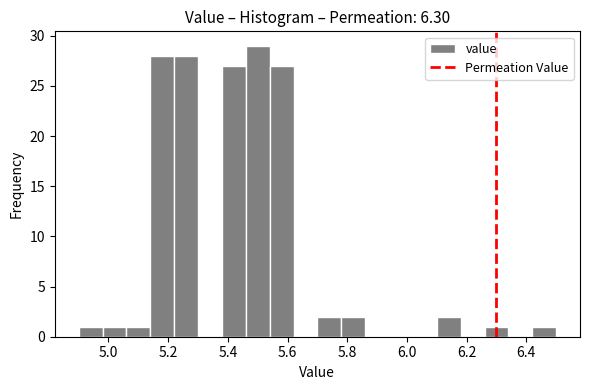

Over which range of the x-axis is the bar tallest?

5.46 to 5.54